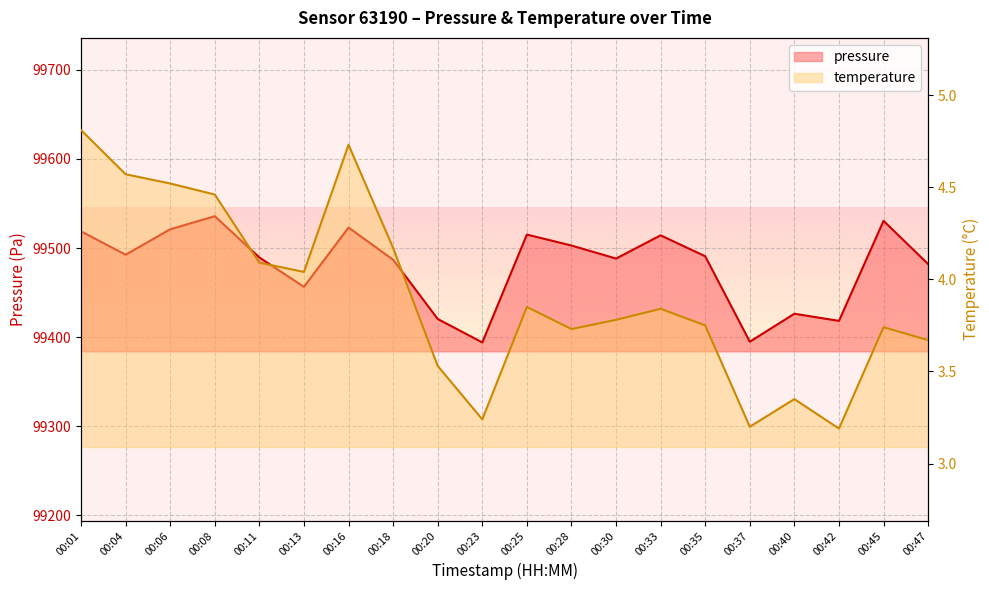

True or false: pressure and temperature cross at least once.

False